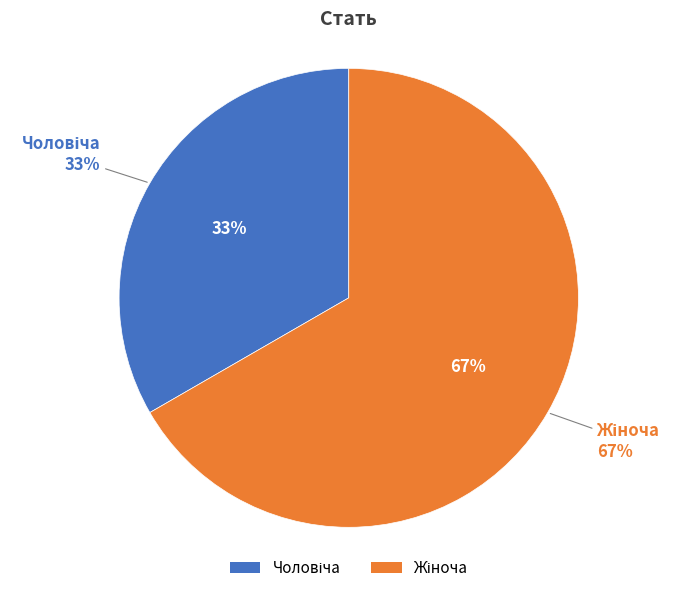

What percentage is the Жіноча slice, to the nearest percent?

67%